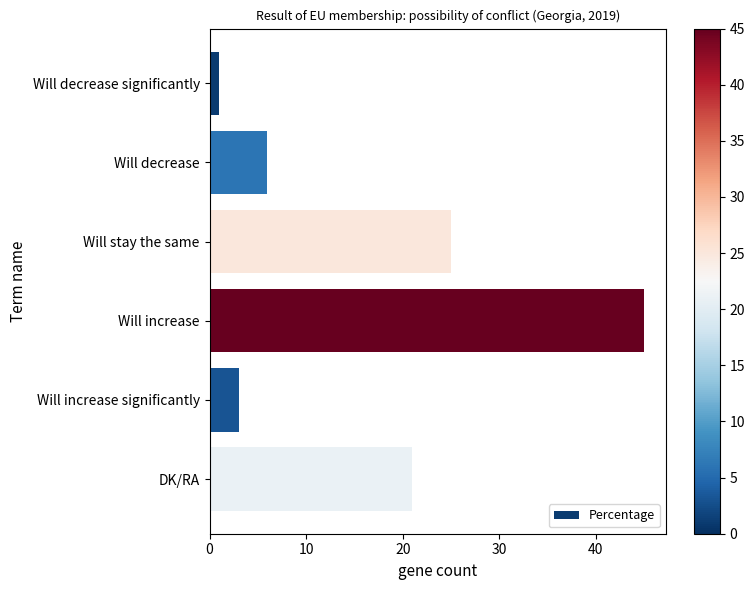

What is the change in value from Will stay the same to Will increase significantly?

-22